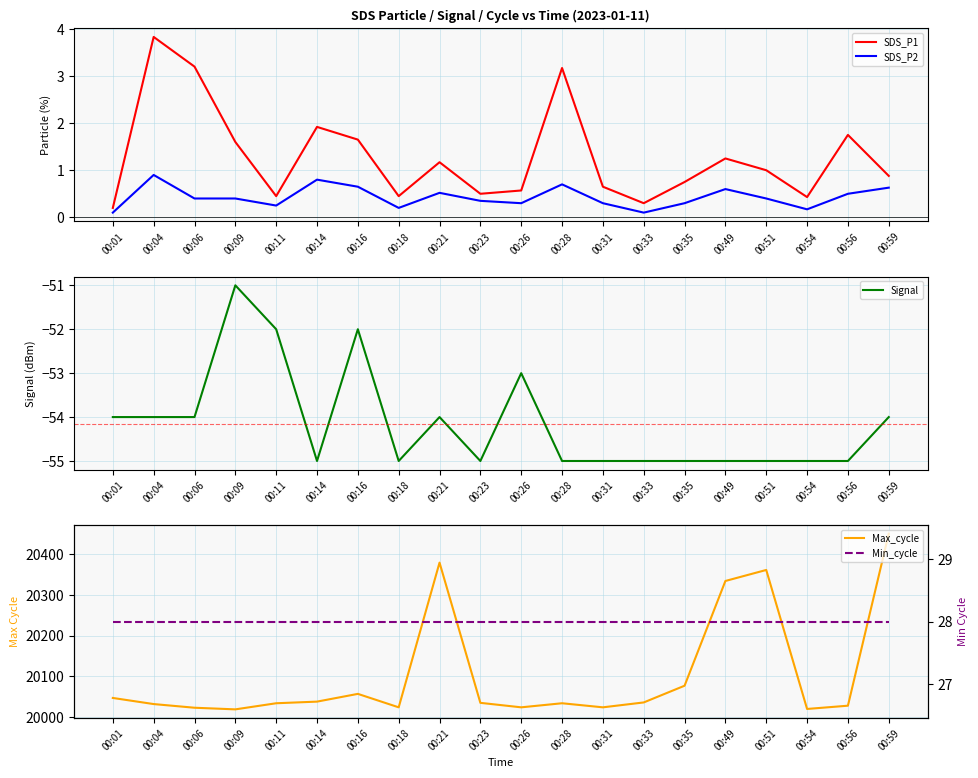

Reading right to left, what are all the values shown in this chart?

SDS_P1: 00:59=0.9	00:56=1.8	00:54=0.4	00:51=1.0	00:49=1.2	00:35=0.8	00:33=0.3	00:31=0.7	00:28=3.2	00:26=0.6	00:23=0.5	00:21=1.2	00:18=0.5	00:16=1.6	00:14=1.9	00:11=0.5	00:09=1.6	00:06=3.2	00:04=3.8	00:01=0.2
SDS_P2: 00:59=0.6	00:56=0.5	00:54=0.2	00:51=0.4	00:49=0.6	00:35=0.3	00:33=0.1	00:31=0.3	00:28=0.7	00:26=0.3	00:23=0.3	00:21=0.5	00:18=0.2	00:16=0.7	00:14=0.8	00:11=0.2	00:09=0.4	00:06=0.4	00:04=0.9	00:01=0.1
Signal: 00:59=-54.0	00:56=-55.0	00:54=-55.0	00:51=-55.0	00:49=-55.0	00:35=-55.0	00:33=-55.0	00:31=-55.0	00:28=-55.0	00:26=-53.0	00:23=-55.0	00:21=-54.0	00:18=-55.0	00:16=-52.0	00:14=-55.0	00:11=-52.0	00:09=-51.0	00:06=-54.0	00:04=-54.0	00:01=-54.0
Max_cycle: 00:59=20450.0	00:56=20028.0	00:54=20020.0	00:51=20361.0	00:49=20334.0	00:35=20077.0	00:33=20036.0	00:31=20024.0	00:28=20034.0	00:26=20024.0	00:23=20035.0	00:21=20379.0	00:18=20024.0	00:16=20057.0	00:14=20038.0	00:11=20034.0	00:09=20019.0	00:06=20023.0	00:04=20032.0	00:01=20047.0
Min_cycle: 00:59=28.0	00:56=28.0	00:54=28.0	00:51=28.0	00:49=28.0	00:35=28.0	00:33=28.0	00:31=28.0	00:28=28.0	00:26=28.0	00:23=28.0	00:21=28.0	00:18=28.0	00:16=28.0	00:14=28.0	00:11=28.0	00:09=28.0	00:06=28.0	00:04=28.0	00:01=28.0